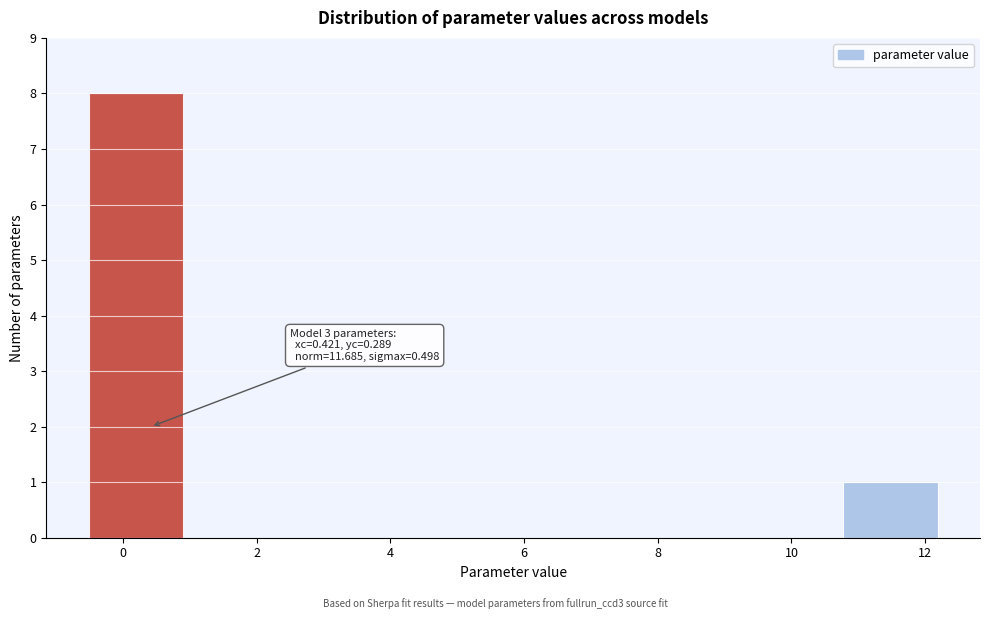

Over which range of the x-axis is the bar tallest?

-0.6 to 1.0